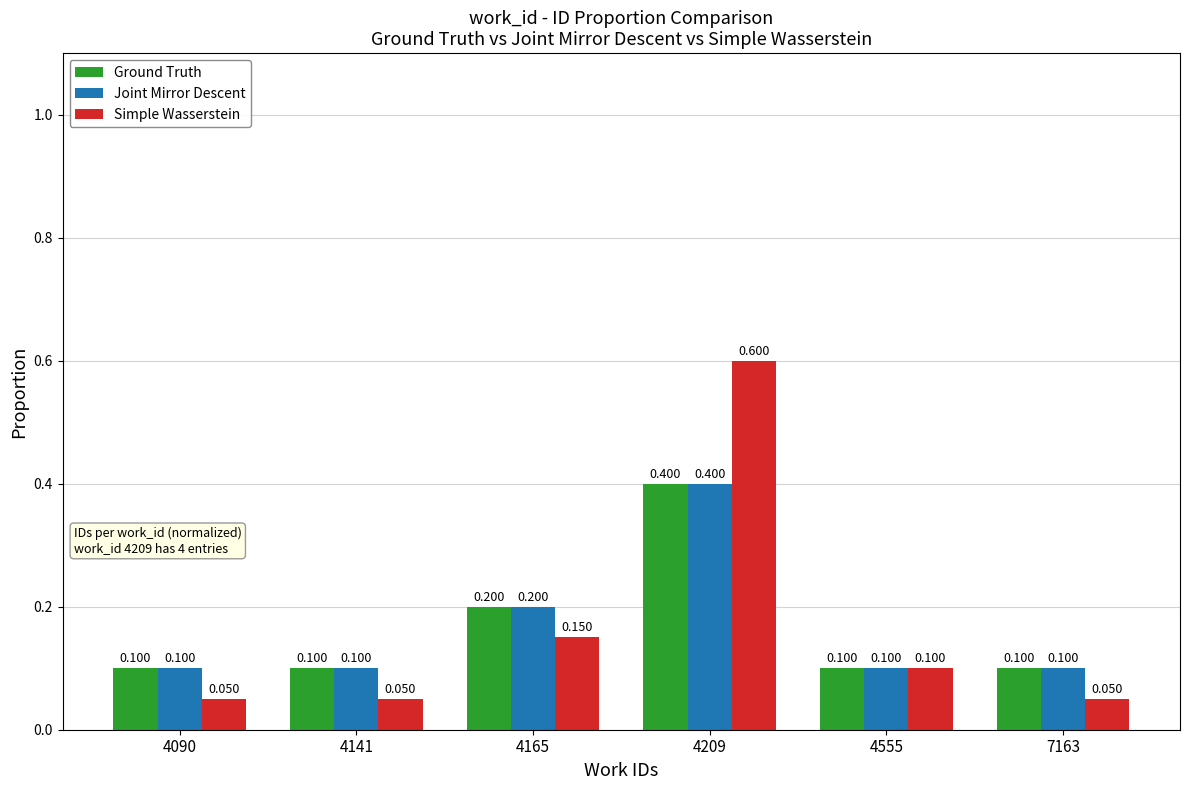

Is it true that Joint Mirror Descent equals 0.4 at 4209?

True